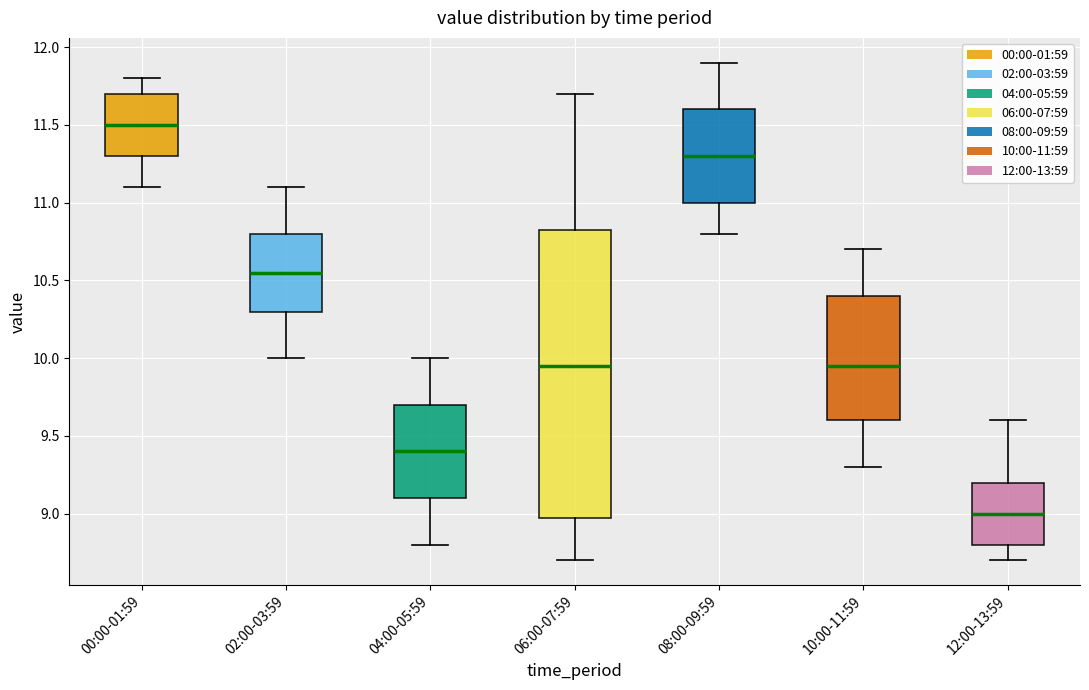

Which box is the tallest, from its lower edge to its upper edge?

06:00-07:59